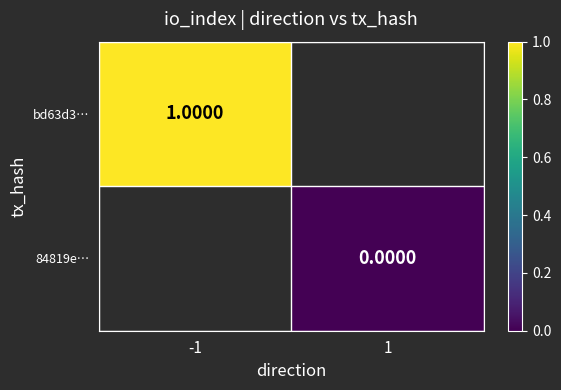

Rank the categories by bd63d3… value from highest to lowest.

-1, 1